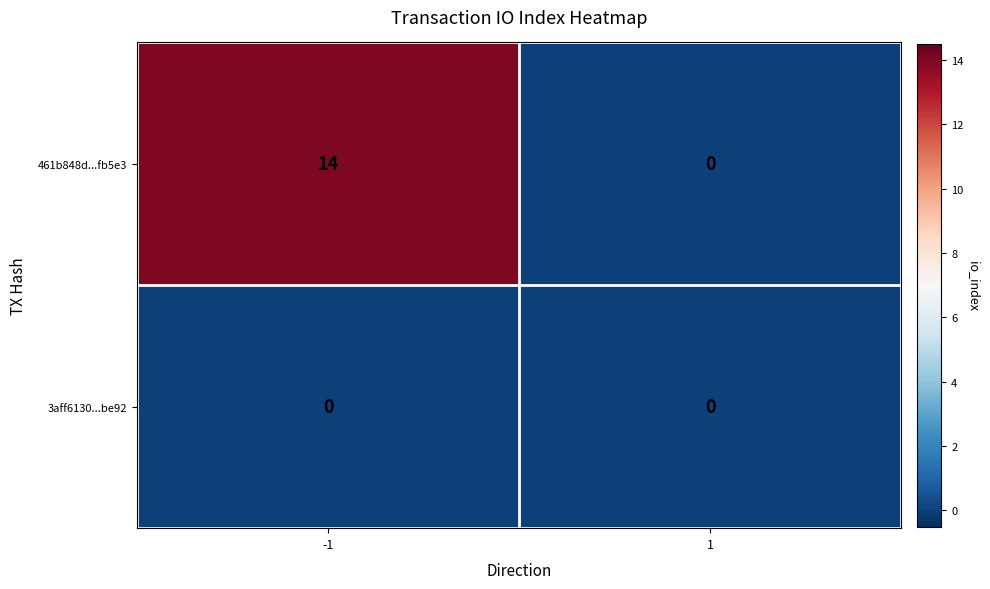

Count the number of data series in this chart.

2